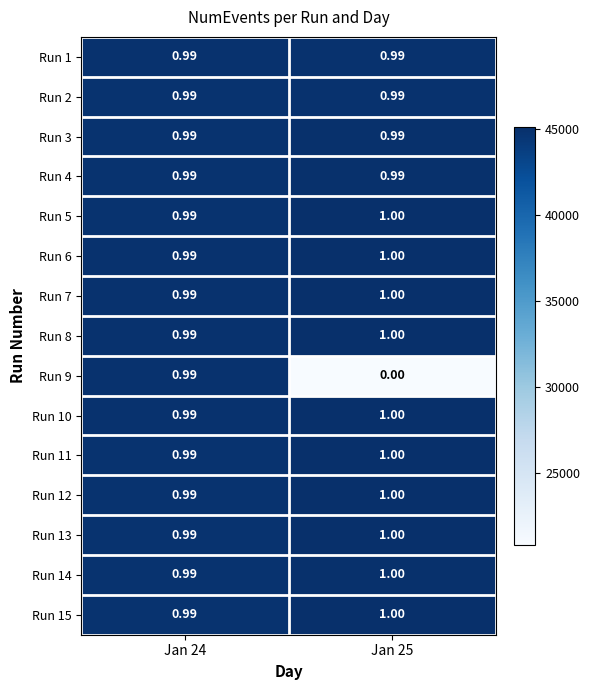

What is the difference between the highest and lowest values at Jan 24?

0.0